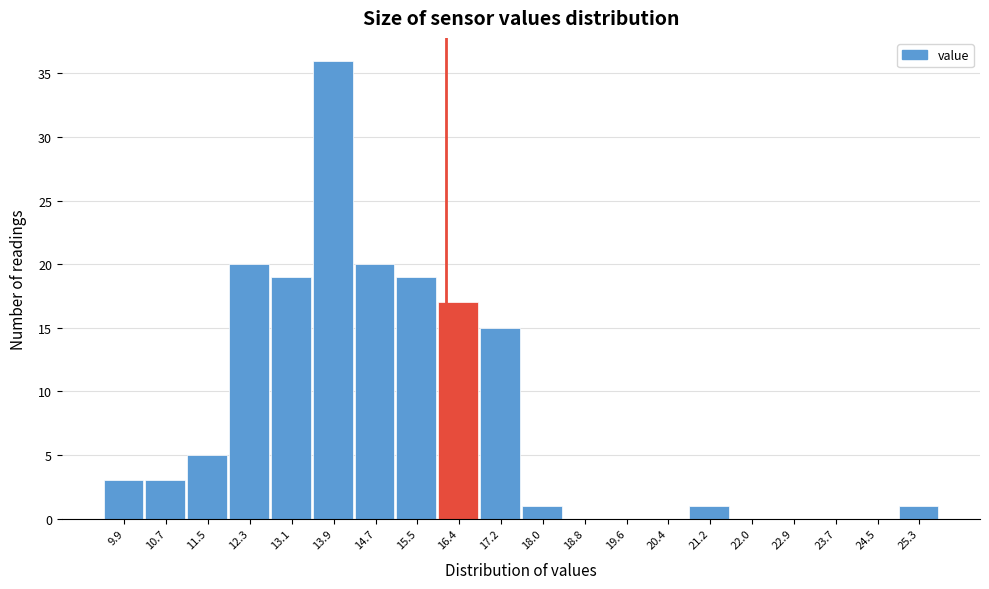

Reading left to right, list every bar in this chart as the range it spans on the x-axis followed by its height. Neither the bar edges nor the heights are printed on the chart, so give them approximately, as read against the axes.

9.5 to 10.3: 3
10.3 to 11.1: 3
11.1 to 11.9: 5
11.9 to 12.7: 20
12.7 to 13.5: 19
13.5 to 14.3: 36
14.3 to 15.1: 20
15.1 to 16.0: 19
16.0 to 16.8: 17
16.8 to 17.6: 15
17.6 to 18.4: 1
18.4 to 19.2: 0
19.2 to 20.0: 0
20.0 to 20.8: 0
20.8 to 21.6: 1
21.6 to 22.5: 0
22.5 to 23.3: 0
23.3 to 24.1: 0
24.1 to 24.9: 0
24.9 to 25.7: 1